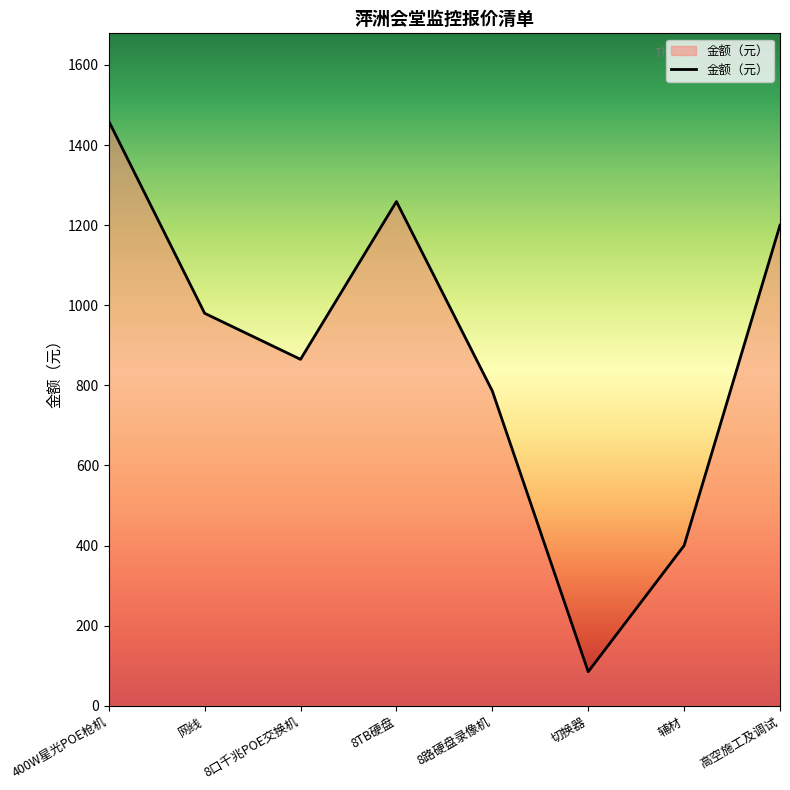

What is the sum of the values at 8口千兆POE交换机 and 400W星光POE枪机?

2325